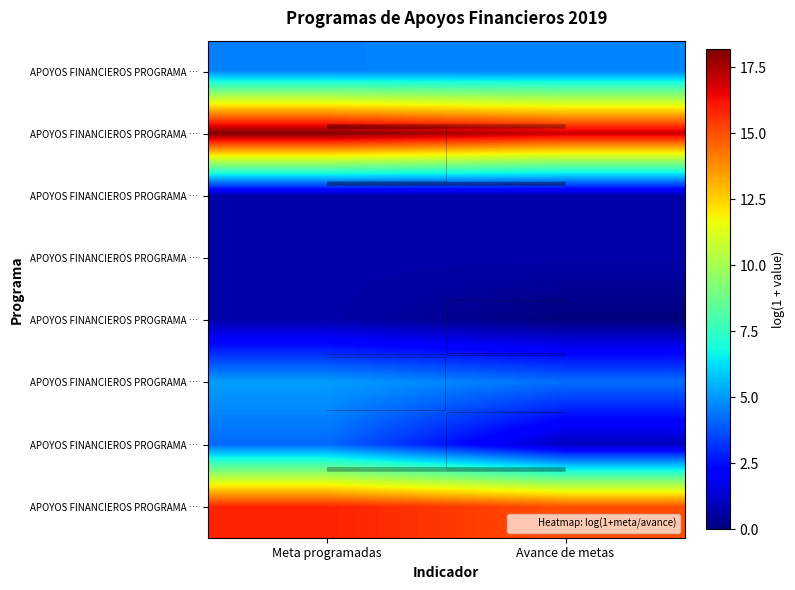

Between Meta programadas and Avance de metas, which is larger?

Avance de metas